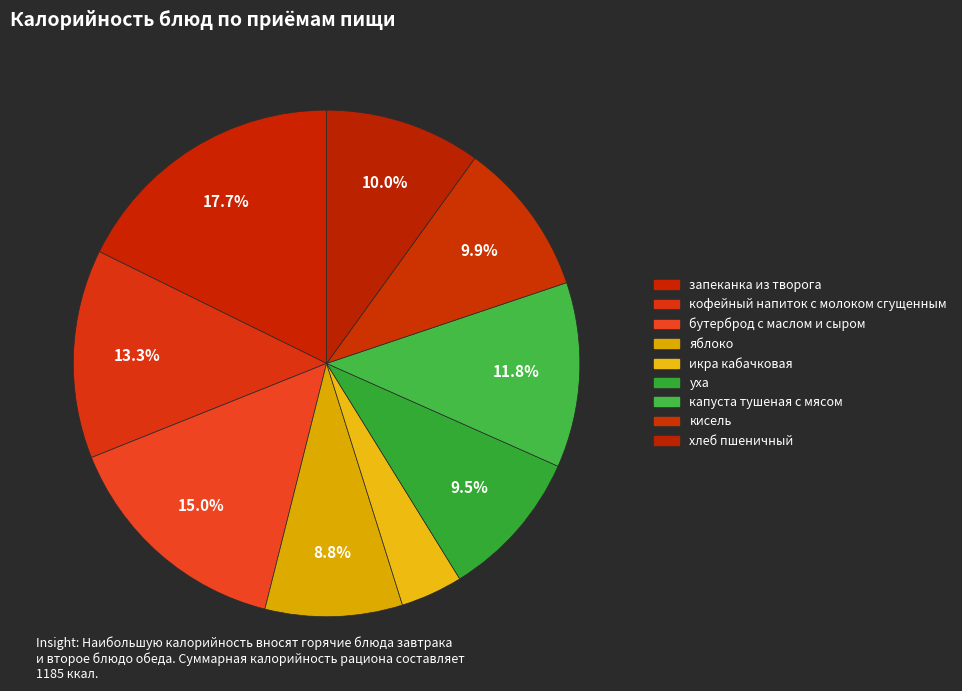

To the nearest percent, what is the average slice percentage?

11%